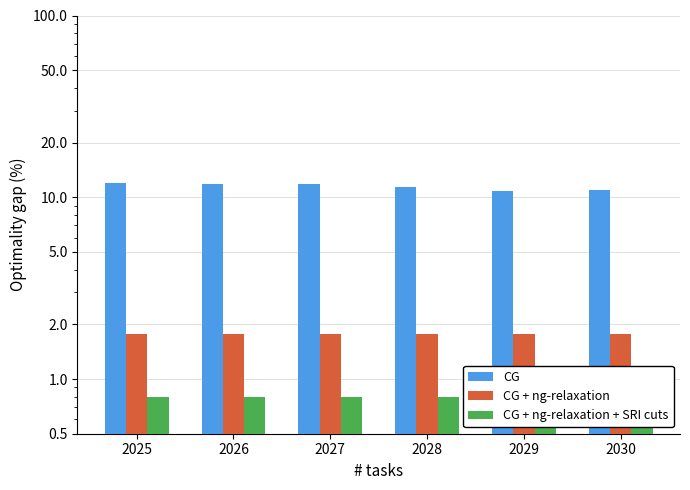

Is it true that CG + ng-relaxation + SRI cuts equals 1.3 at 2027?

False